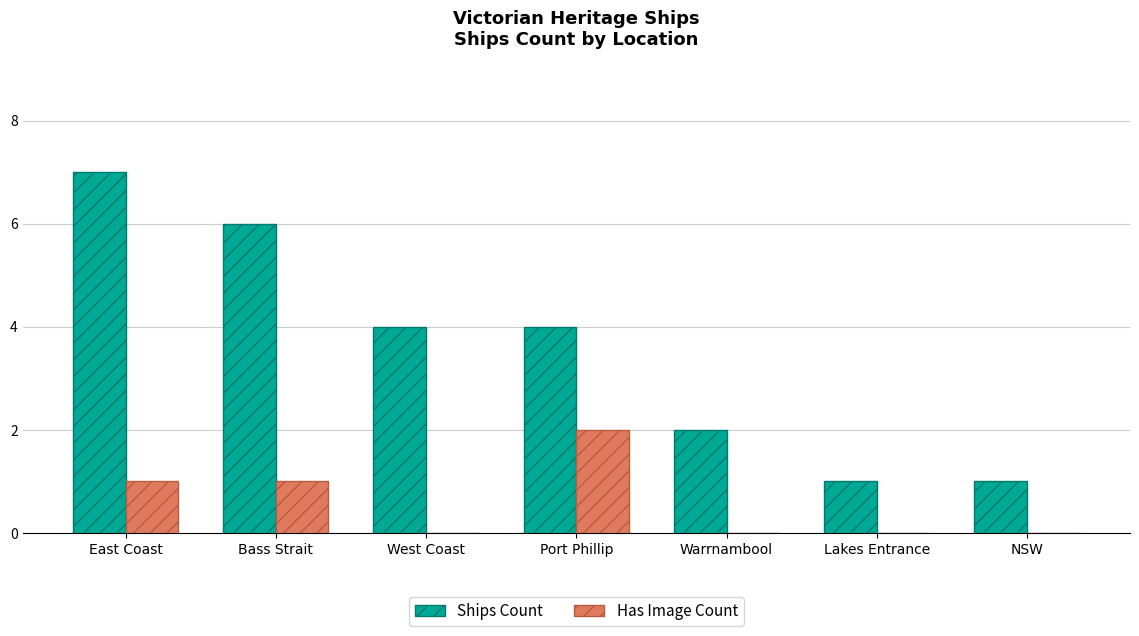

Which series changed the most between Bass Strait and NSW?

Ships Count